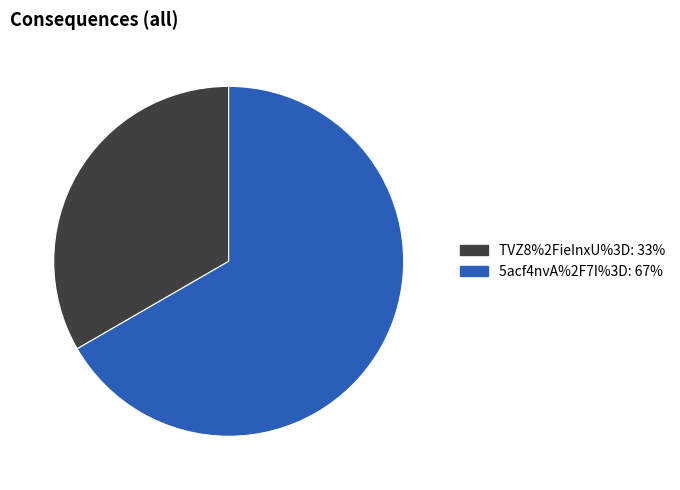

Which category has the smallest portion of the pie?

TVZ8%2FieInxU%3D